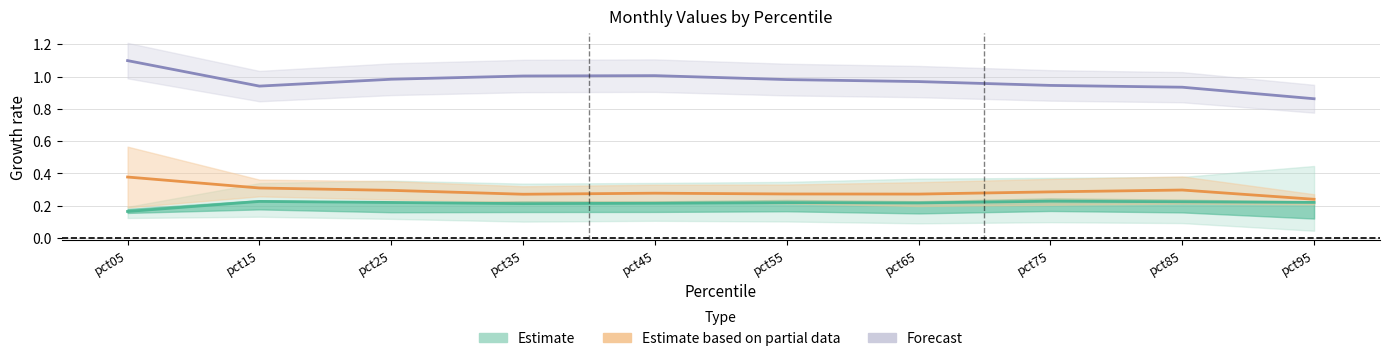

Does the chart have visible grid lines?

Yes